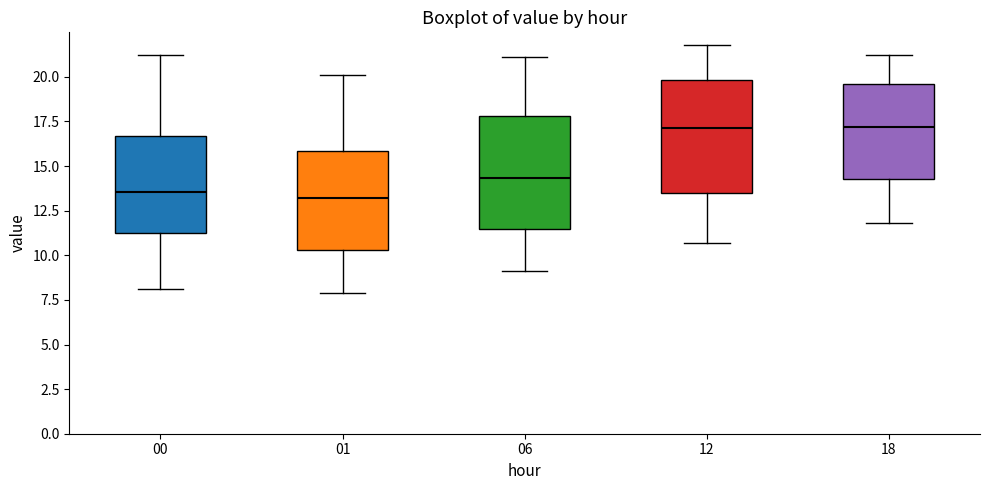

Reading left to right, read every box against the y-axis: the position of its median line, the range the box covers, and the ends of its whiskers. The values are not printed on the chart, so give them approximately, as read against the axis.

00: median 13.5, box 11.5 to 16.5, whiskers 8.0 to 21.0
01: median 13.0, box 10.5 to 16.0, whiskers 8.0 to 20.0
06: median 14.5, box 11.5 to 18.0, whiskers 9.0 to 21.0
12: median 17.0, box 13.5 to 20.0, whiskers 10.5 to 22.0
18: median 17.0, box 14.5 to 19.5, whiskers 12.0 to 21.0